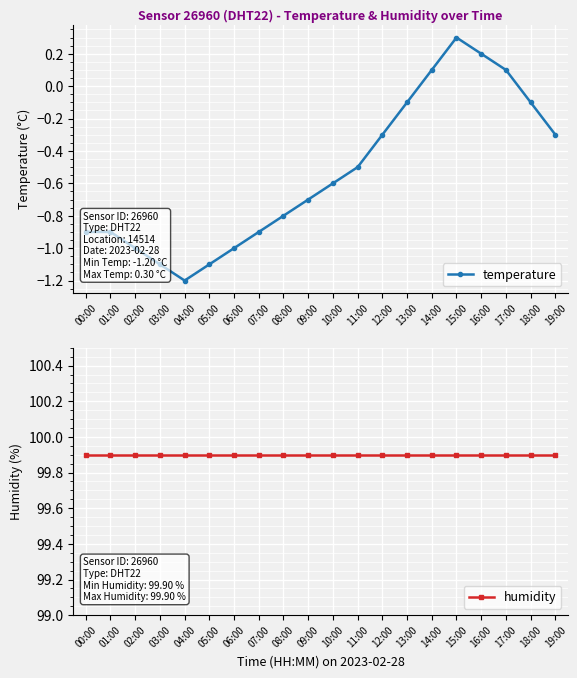

Reading left to right, what are all the values shown in this chart?

temperature: 00:00=-0.9	01:00=-0.9	02:00=-1.0	03:00=-1.1	04:00=-1.2	05:00=-1.1	06:00=-1.0	07:00=-0.9	08:00=-0.8	09:00=-0.7	10:00=-0.6	11:00=-0.5	12:00=-0.3	13:00=-0.1	14:00=0.1	15:00=0.3	16:00=0.2	17:00=0.1	18:00=-0.1	19:00=-0.3
humidity: 00:00=99.9	01:00=99.9	02:00=99.9	03:00=99.9	04:00=99.9	05:00=99.9	06:00=99.9	07:00=99.9	08:00=99.9	09:00=99.9	10:00=99.9	11:00=99.9	12:00=99.9	13:00=99.9	14:00=99.9	15:00=99.9	16:00=99.9	17:00=99.9	18:00=99.9	19:00=99.9